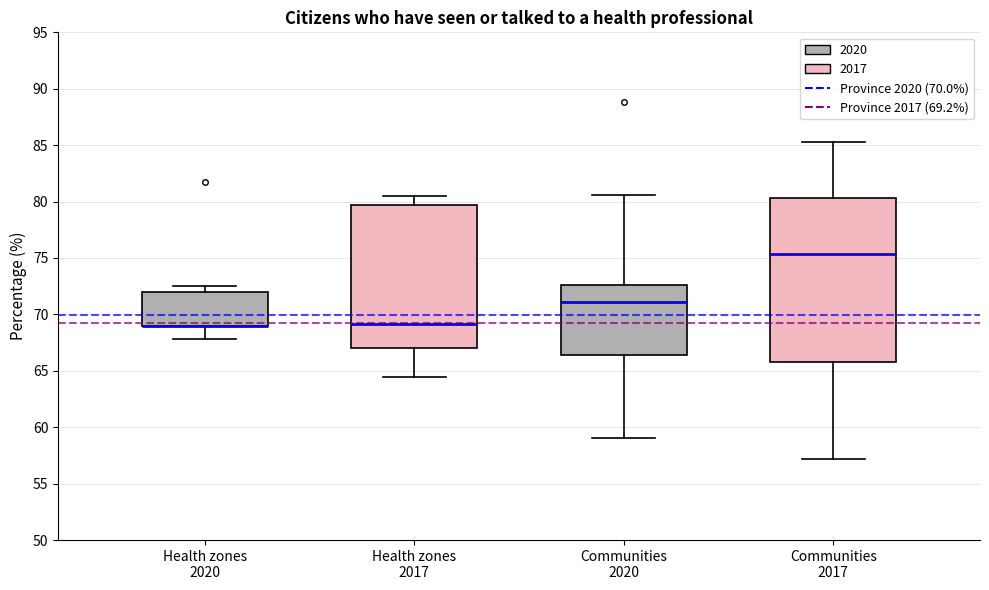

Where does the upper whisker of the box for Communities 2020 end on the y-axis? The values are not printed on the chart, so give them approximately, as read against the axis.

80.5